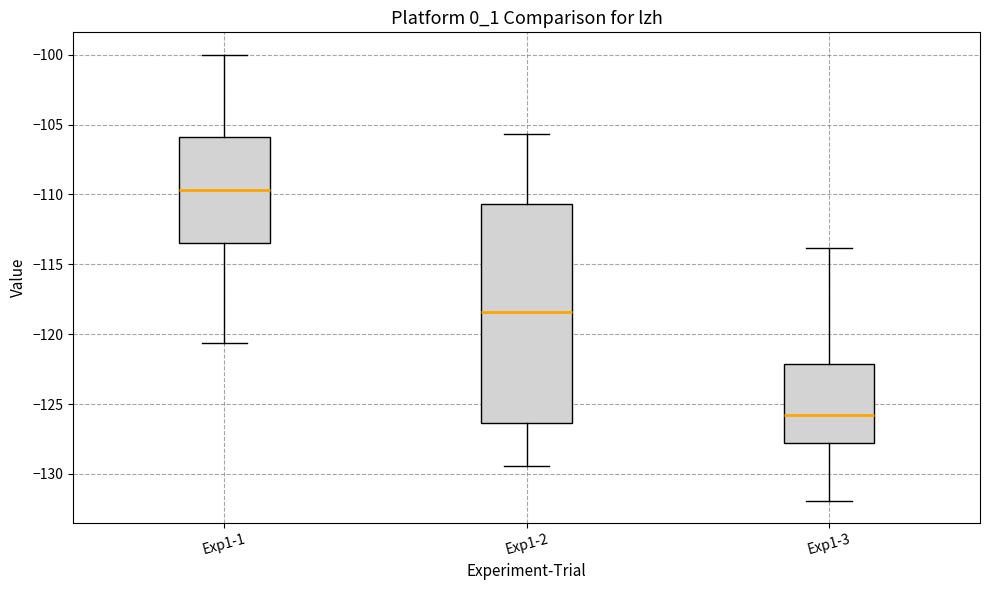

Where does the lower whisker of the box for Exp1-2 end on the y-axis? The values are not printed on the chart, so give them approximately, as read against the axis.

-129.5